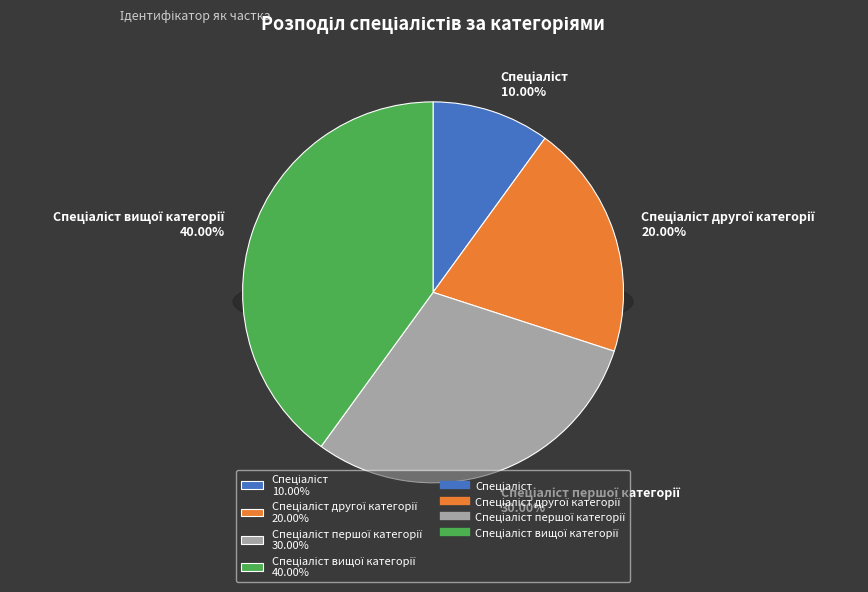

Approximately how many times larger is the value at Спеціаліст compared to Спеціаліст другої категорії?

0.5